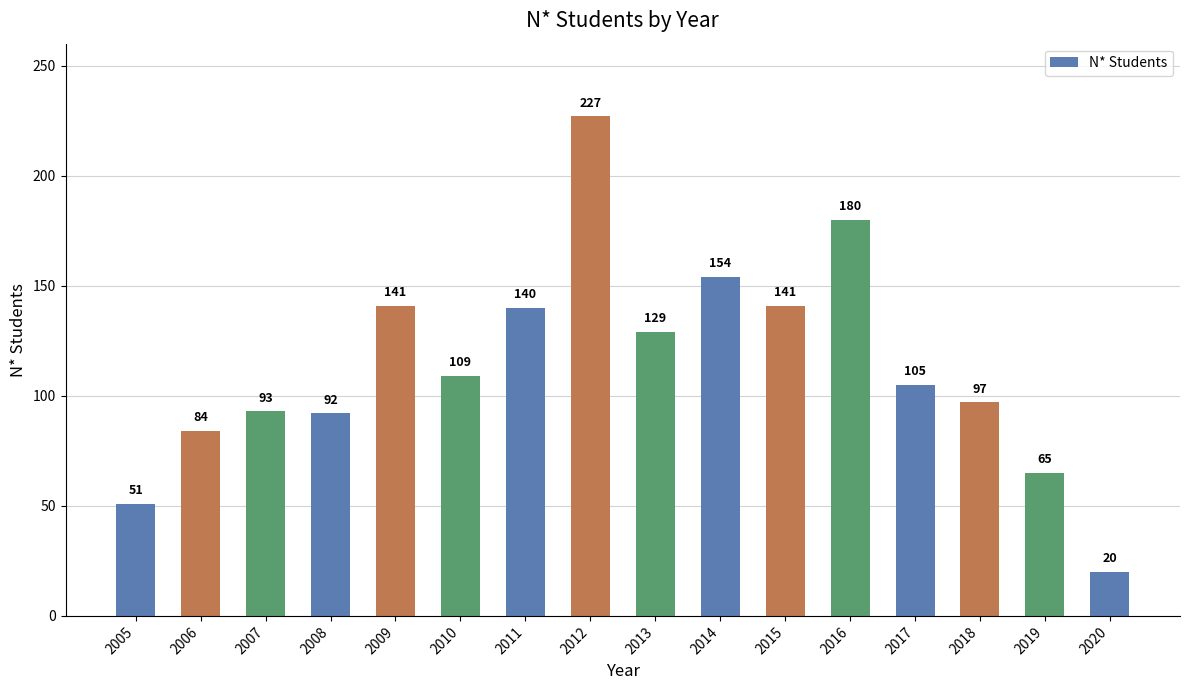

Which has a higher value, 2011 or 2012?

2012